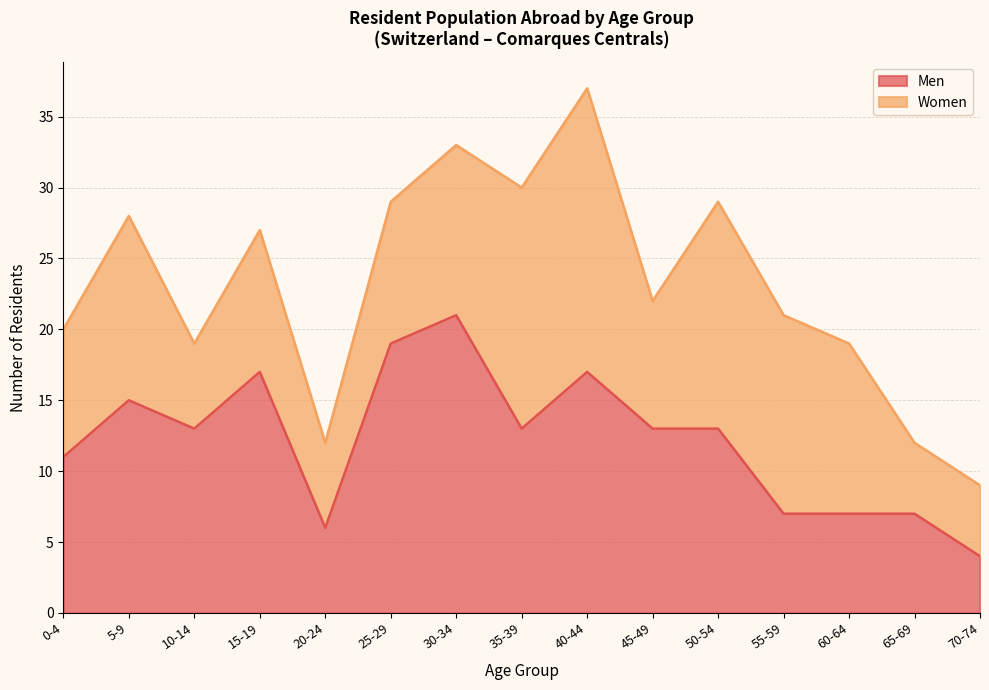

What is the average value?

12